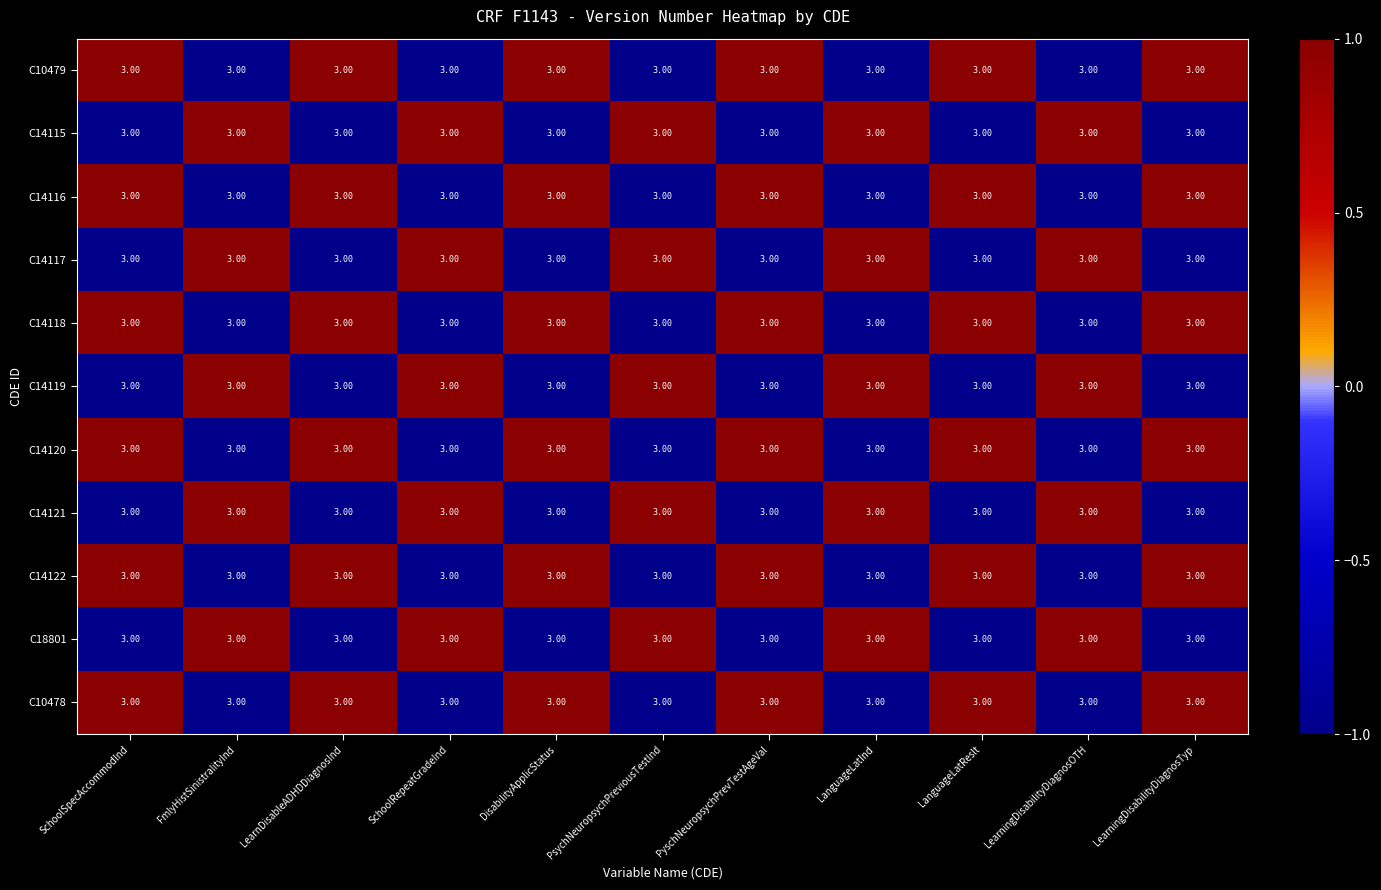

Which category has the highest value in the C14120 series?

SchoolSpecAccommodInd